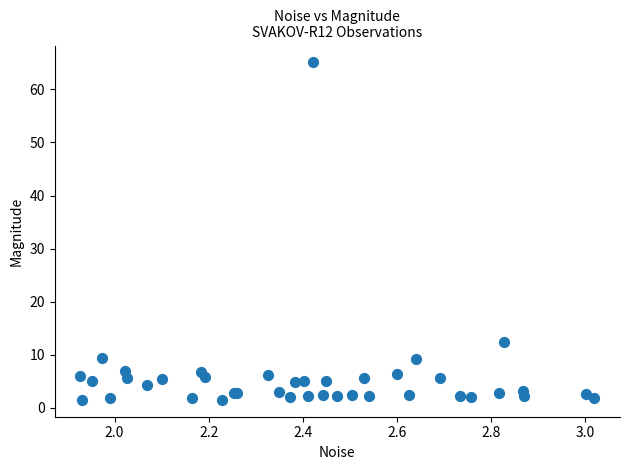

What Y value in the scatter plot is closest to 33?

12.5